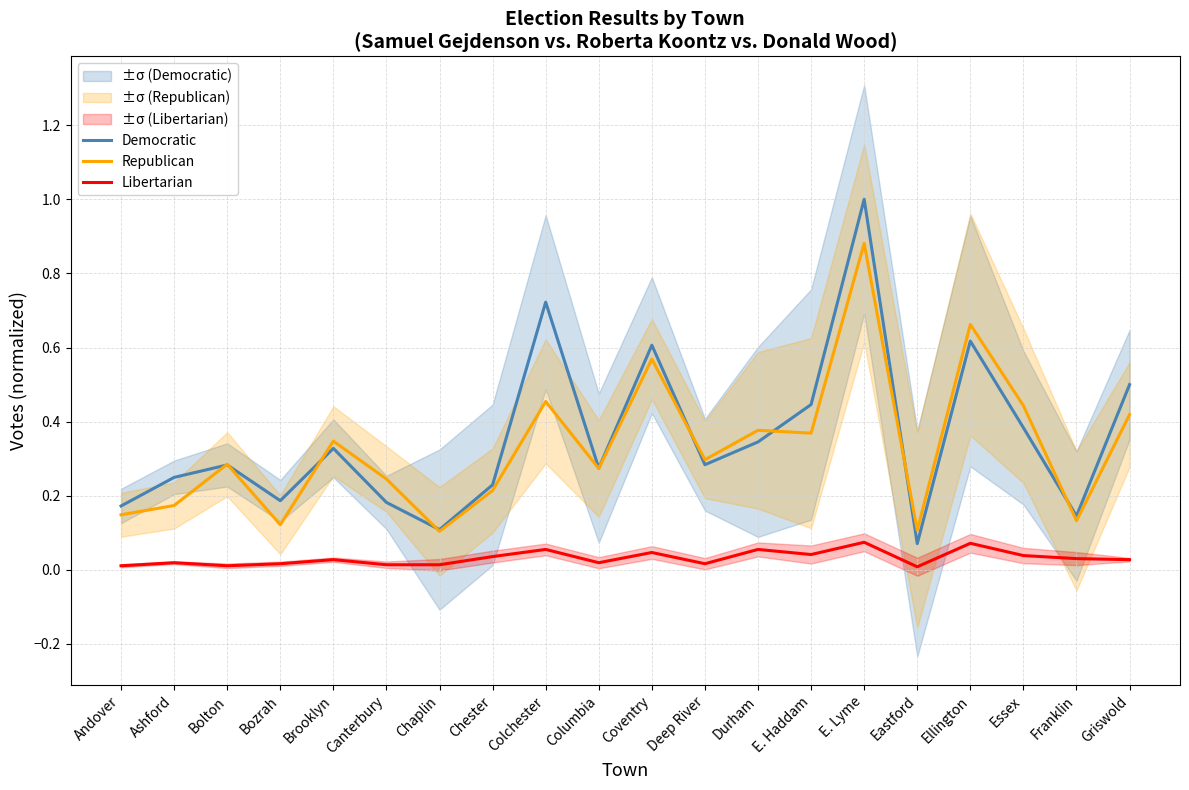

Is it true that Republican equals 0.4 at Griswold?

True